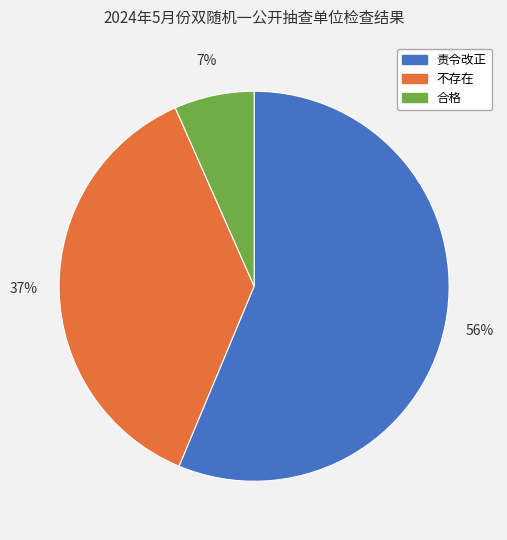

Which has a higher value, 不存在 or 合格?

不存在